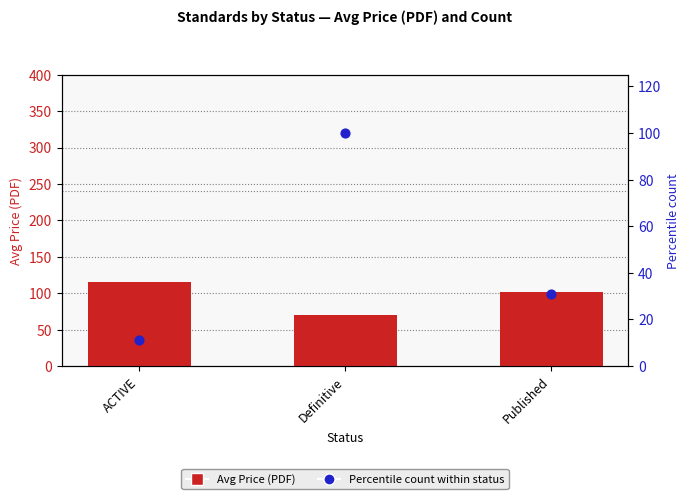

Which series has the largest total across all categories?

Avg Price (PDF)